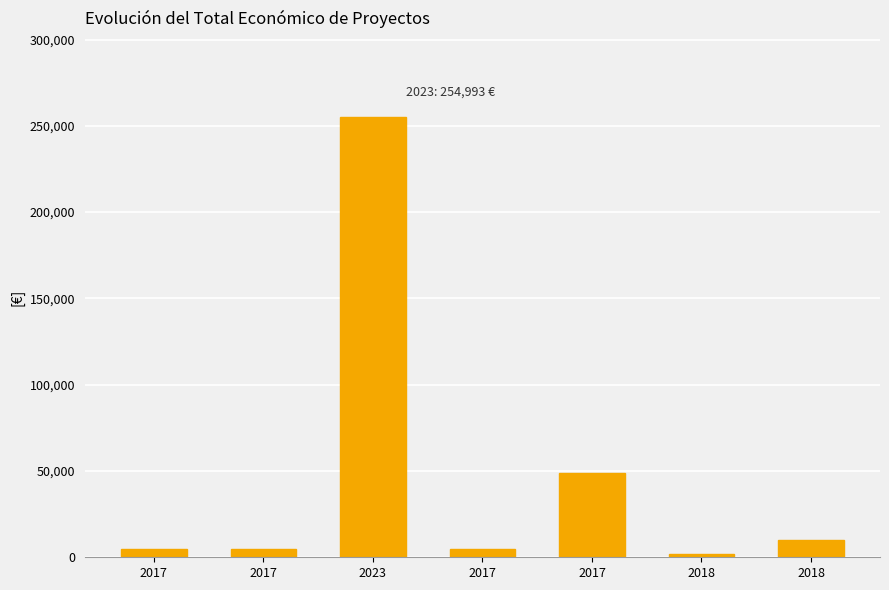

What is the difference between the maximum and second lowest values?

250443